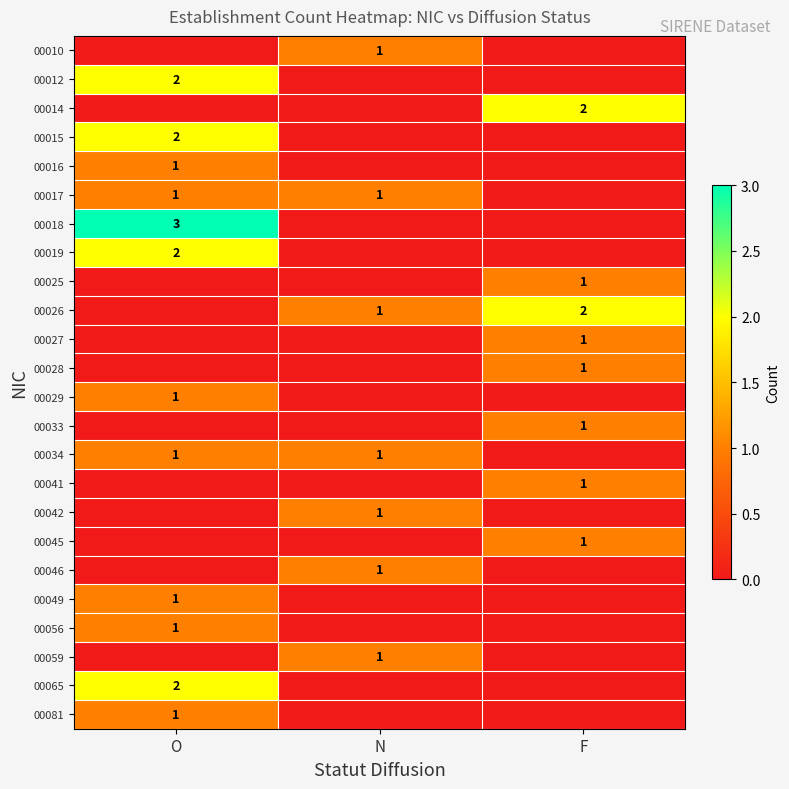

The 00033 series shows 0 at F. True or false?

False